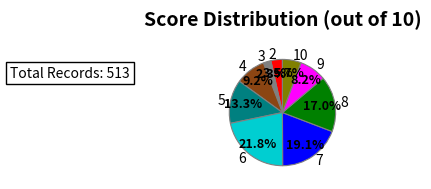

Rank the categories by value from highest to lowest.

6, 7, 8, 5, 4, 9, 10, 2, 3